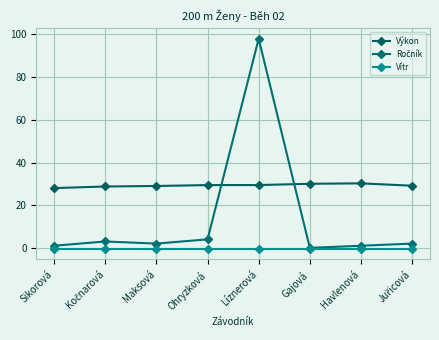

Reading left to right, what are all the values shown in this chart?

Výkon: 28.0	28.8	29.0	29.4	29.4	30.0	30.2	29.1
Ročník: 1.0	3.0	2.0	4.0	98.0	0.0	1.0	2.0
Vítr: -0.5	-0.5	-0.5	-0.5	-0.5	-0.5	-0.5	-0.5